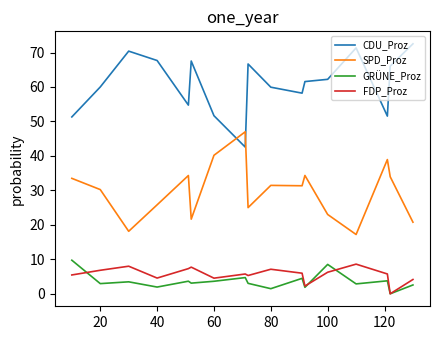

How many intersections are there between SPD_Proz and CDU_Proz?

2